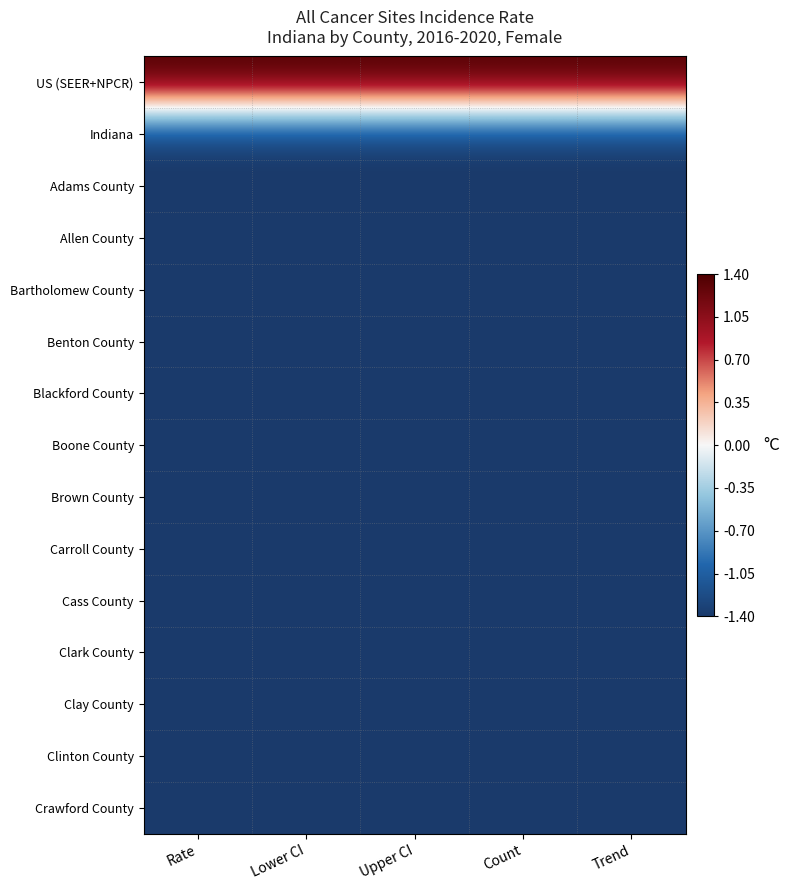

Which series has the largest total across all categories?

US (SEER+NPCR)